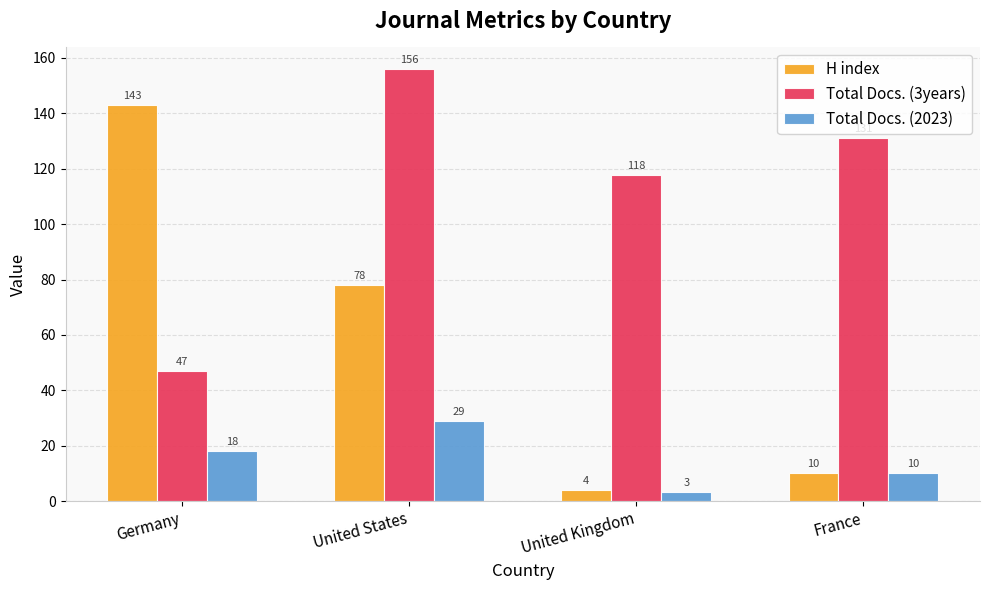

How many data points in Total Docs. (3years) are less than 131?

2